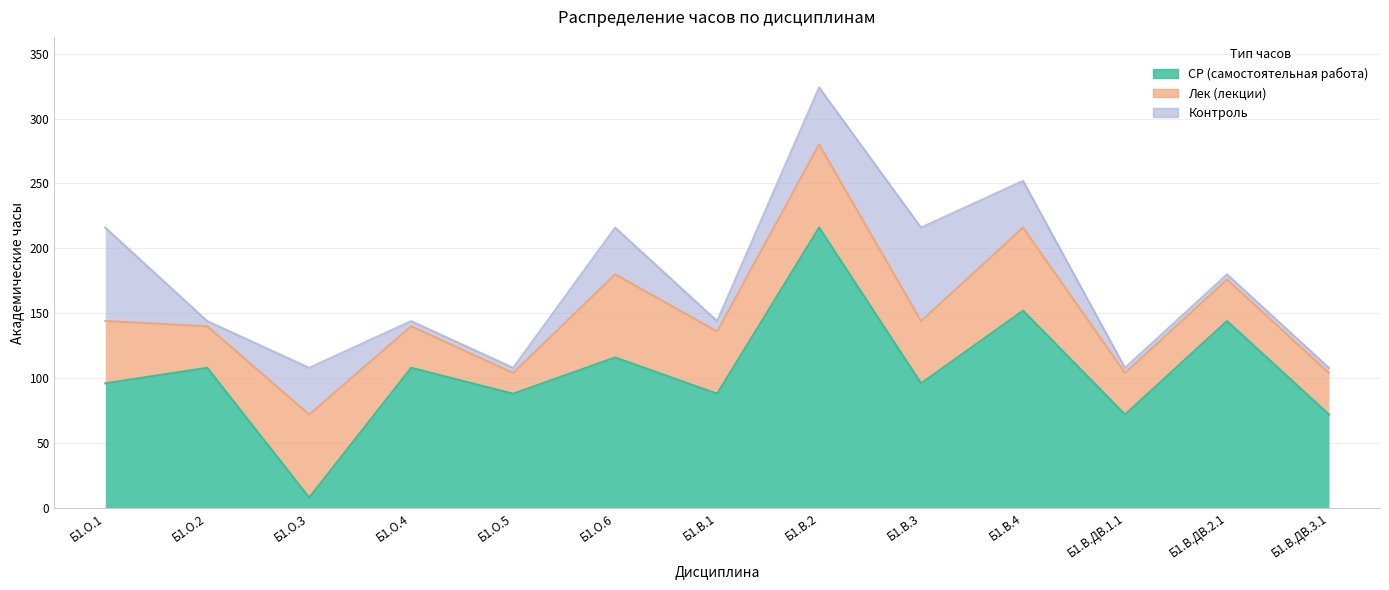

Which series has the largest total across all categories?

СР (самостоятельная работа)